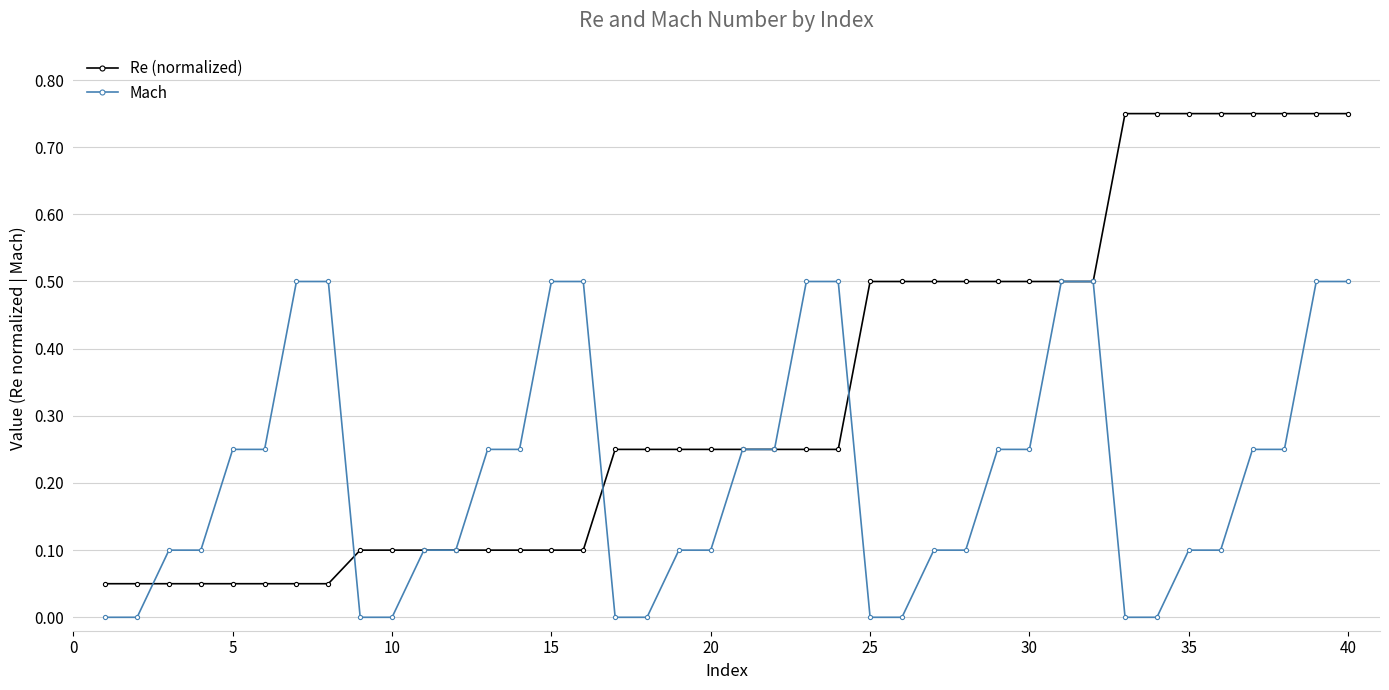

What are all the series names shown in the legend?

Re (normalized), Mach